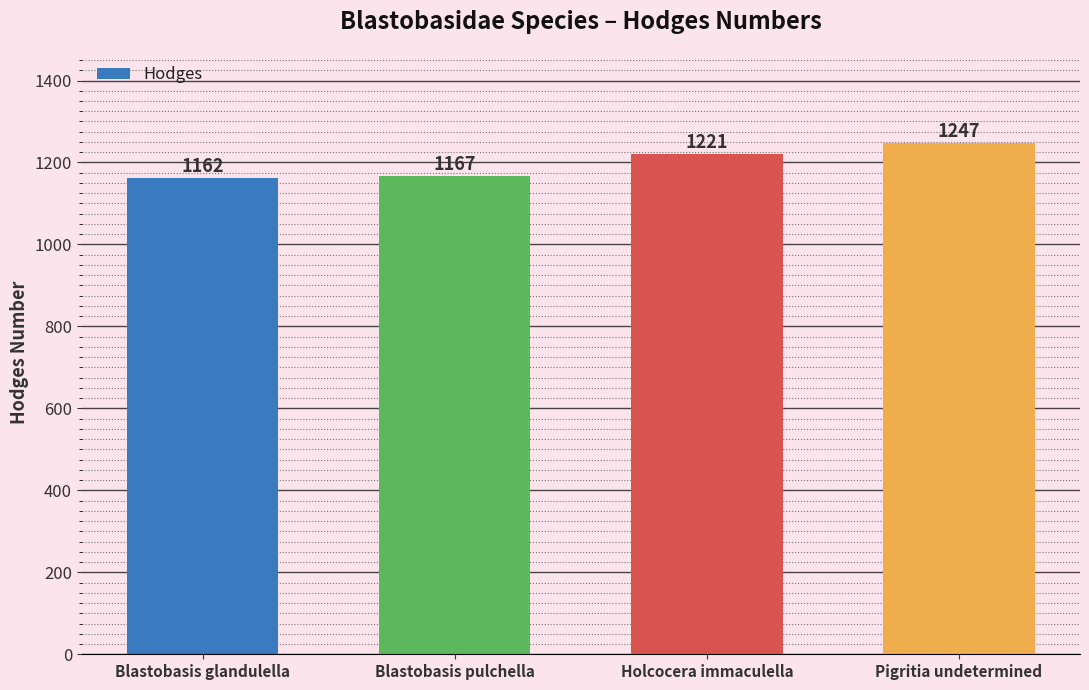

Rank the categories by value from lowest to highest.

Blastobasis glandulella, Blastobasis pulchella, Holcocera immaculella, Pigritia undetermined